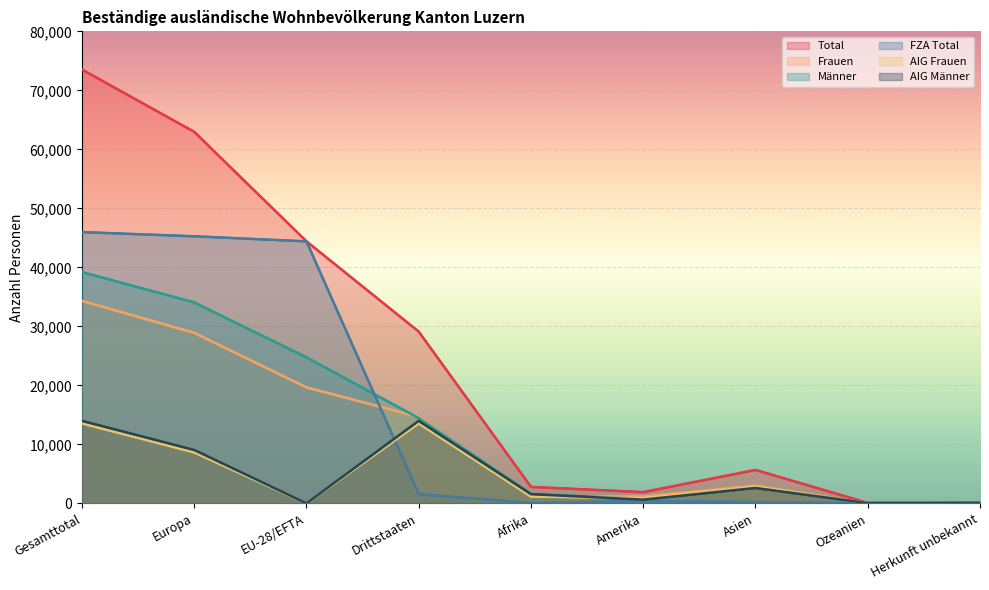

How many series are shown in this chart?

6